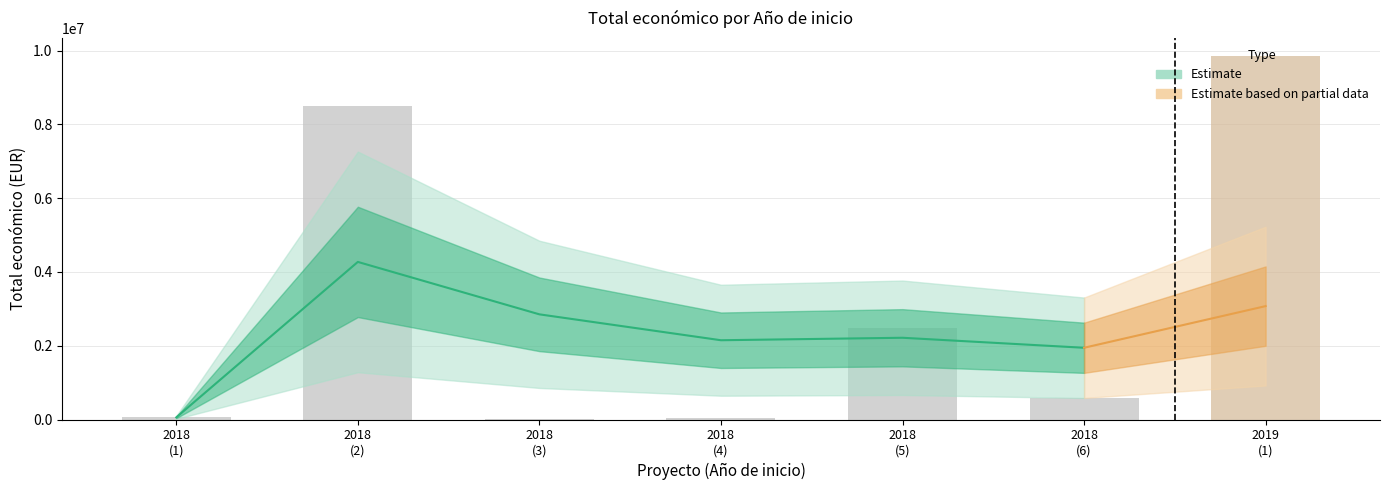

What is the minimum value shown in the chart?

7960